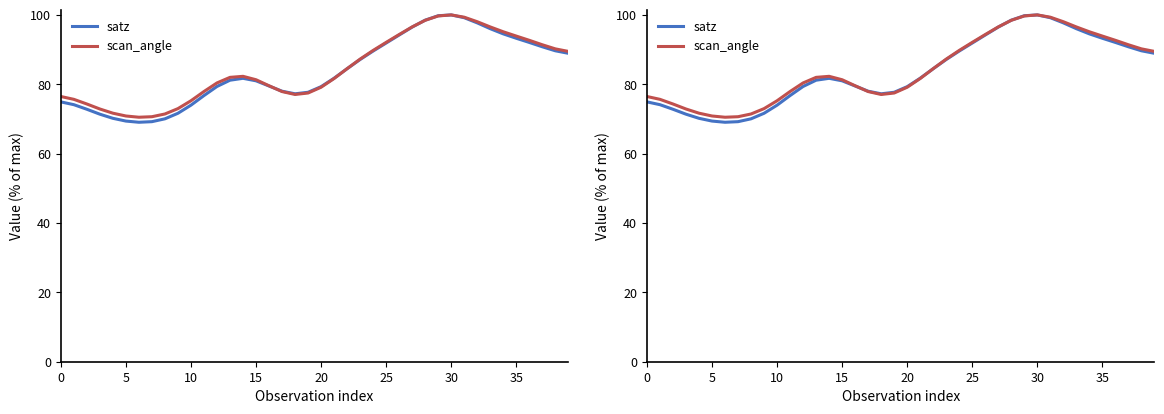

What is the greatest value displayed?

100.0